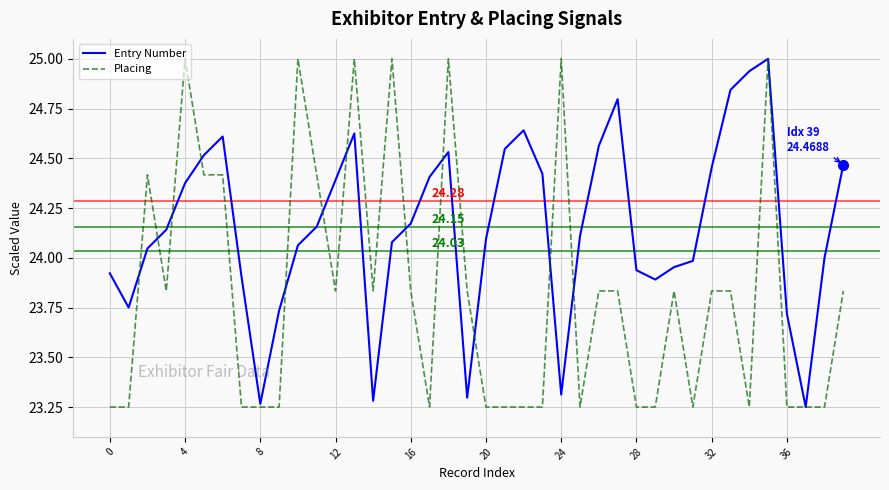

List the series in order of their overall mean, highest first.

Entry Number, Placing